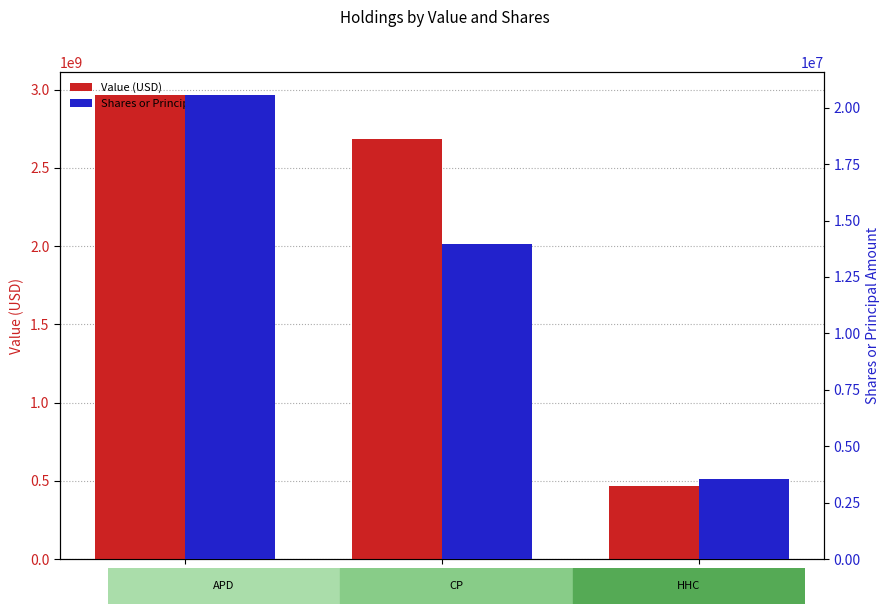

How many groups of bars are there?

3